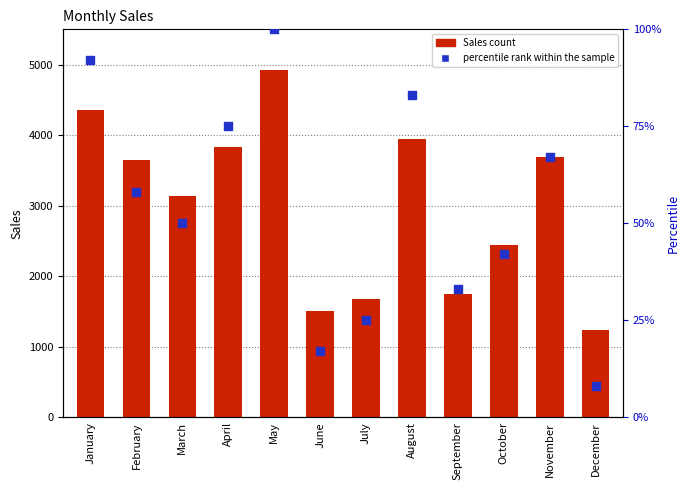

At how many categories does at least one series exceed 3724?

4